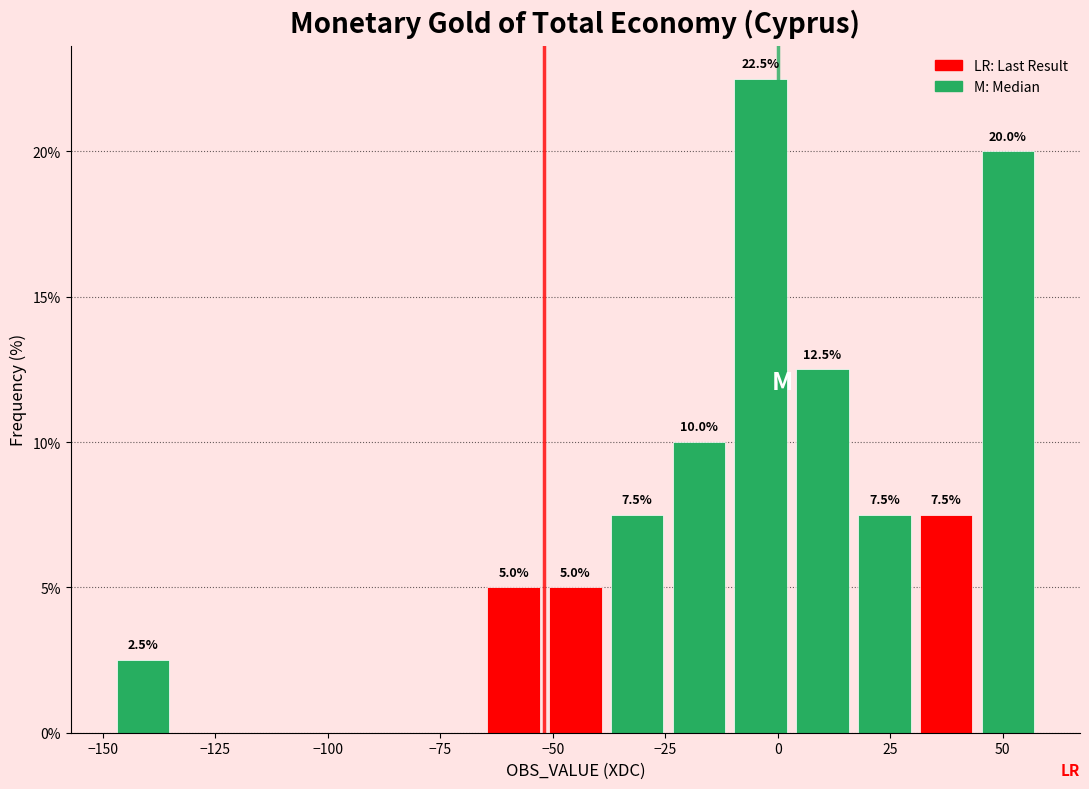

Read against the x-axis, roughly where is the centre of the tallest bar?

-5